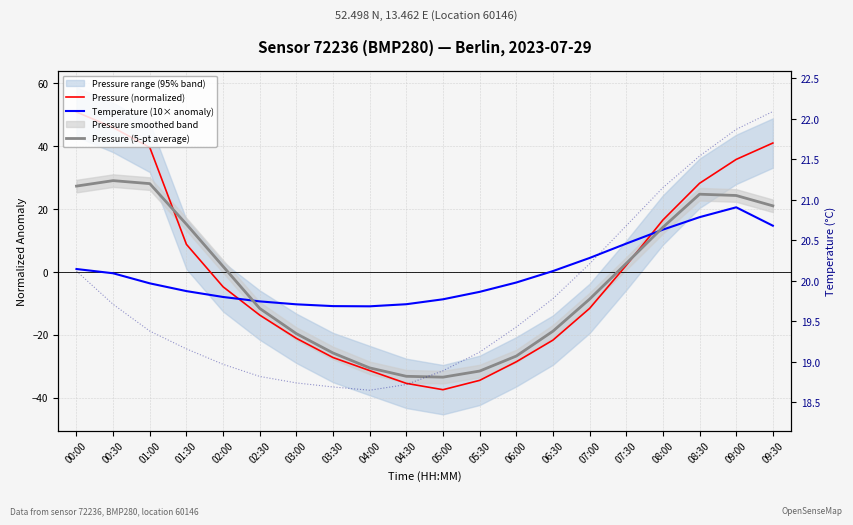

Reading left to right, list all the values displayed in this chart.

Pressure (normalized): 00:00=50.8	00:30=45.8	01:00=39.5	01:30=8.7	02:00=-4.8	02:30=-13.8	03:00=-21.2	03:30=-27.3	04:00=-31.4	04:30=-35.5	05:00=-37.5	05:30=-34.5	06:00=-28.6	06:30=-21.7	07:00=-11.7	07:30=2.0	08:00=16.4	08:30=28.1	09:00=35.7	09:30=40.9
Temperature (10× anomaly): 00:00=0.9	00:30=-0.5	01:00=-3.7	01:30=-6.2	02:00=-8.0	02:30=-9.4	03:00=-10.4	03:30=-10.9	04:00=-11.0	04:30=-10.3	05:00=-8.8	05:30=-6.4	06:00=-3.4	06:30=0.2	07:00=4.4	07:30=8.9	08:00=13.4	08:30=17.3	09:00=20.5	09:30=14.6
Pressure (5-pt average): 00:00=27.2	00:30=29.0	01:00=28.0	01:30=15.1	02:00=1.7	02:30=-11.7	03:00=-19.7	03:30=-25.8	04:00=-30.6	04:30=-33.2	05:00=-33.5	05:30=-31.6	06:00=-26.8	06:30=-18.9	07:00=-8.7	07:30=2.6	08:00=14.1	08:30=24.6	09:00=24.2	09:30=20.9
Temperature raw: 00:00=20.1	00:30=19.7	01:00=19.4	01:30=19.2	02:00=19.0	02:30=18.8	03:00=18.7	03:30=18.7	04:00=18.6	04:30=18.7	05:00=18.9	05:30=19.1	06:00=19.4	06:30=19.8	07:00=20.2	07:30=20.7	08:00=21.1	08:30=21.5	09:00=21.9	09:30=22.1